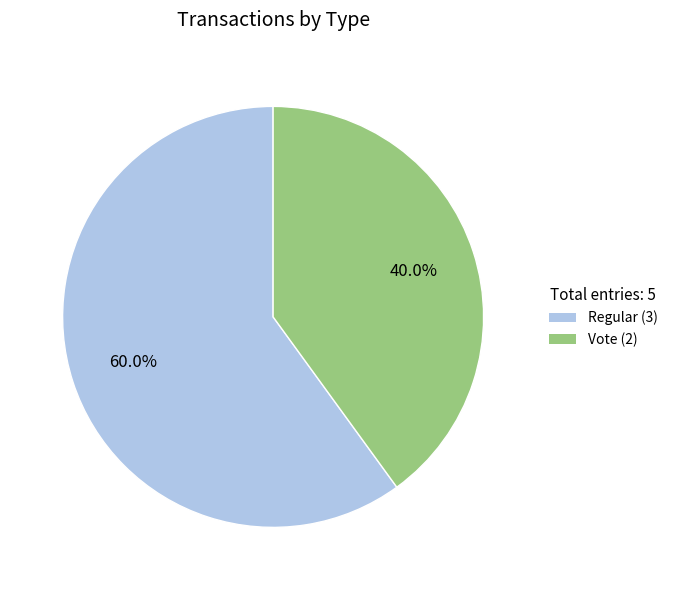

Does any single category account for the majority?

Yes